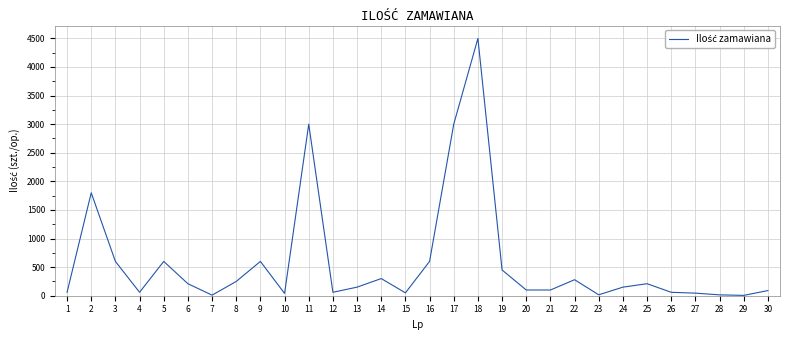

What is the difference between the maximum and minimum values?

4494